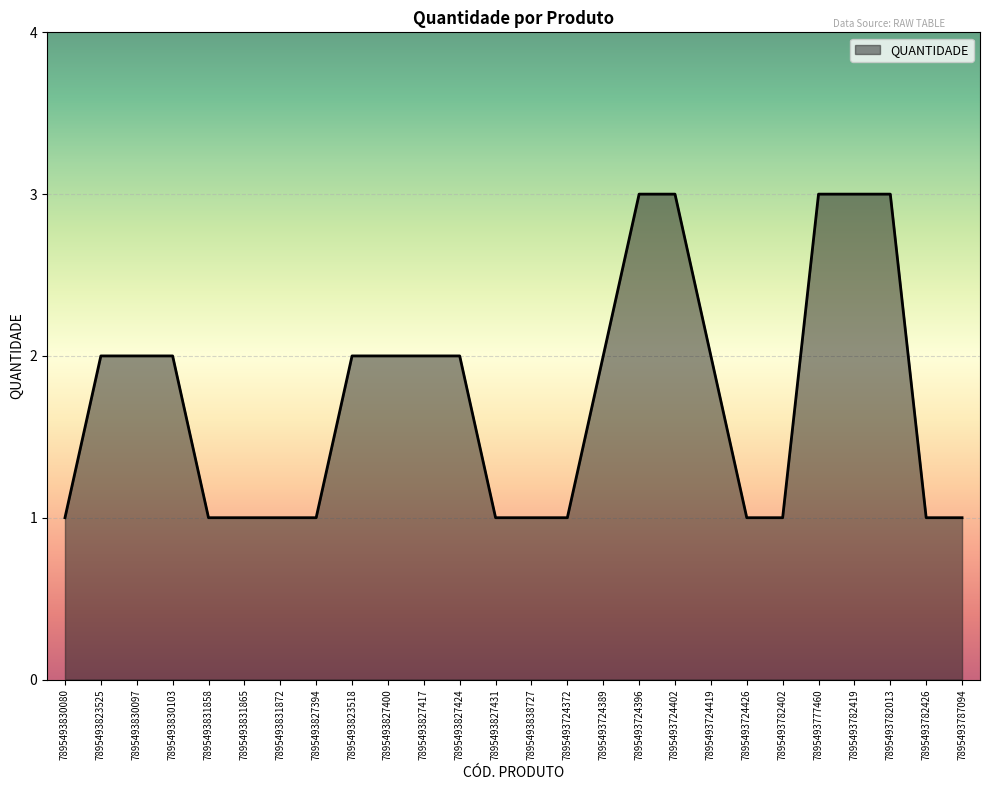

Reading left to right, list all the values displayed in this chart.

1	2	2	2	1	1	1	1	2	2	2	2	1	1	1	2	3	3	2	1	1	3	3	3	1	1